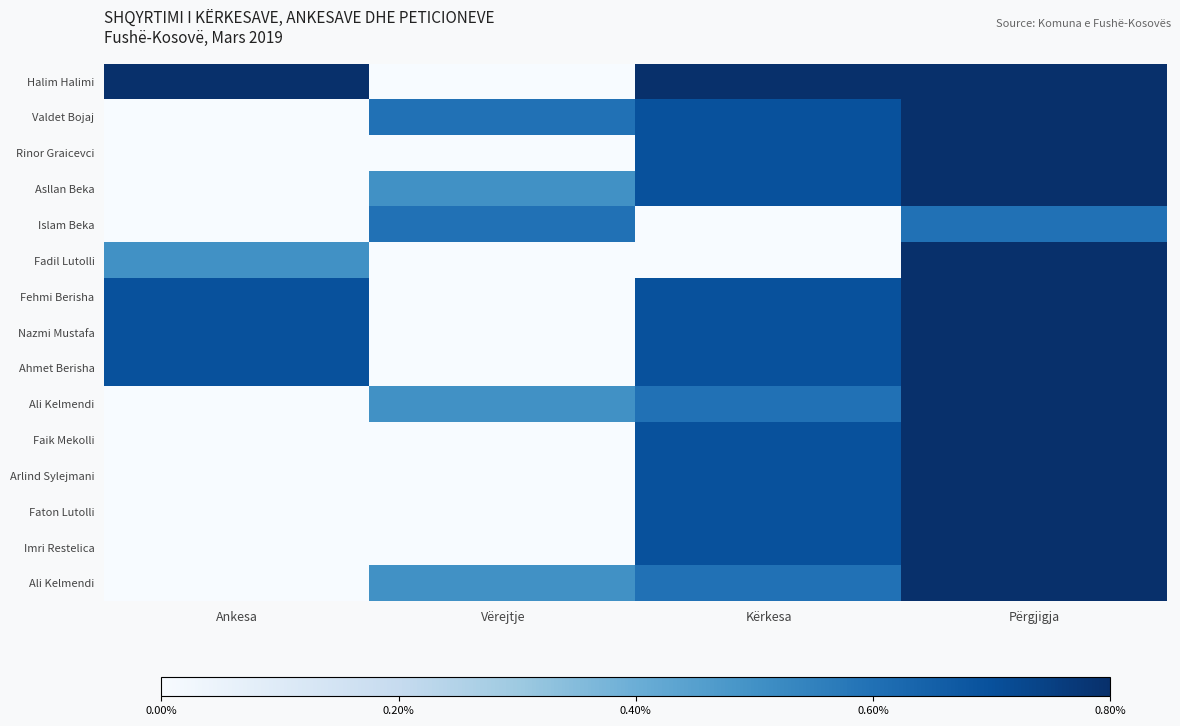

Which has a higher value, Vërejtje or Përgjigja?

Përgjigja